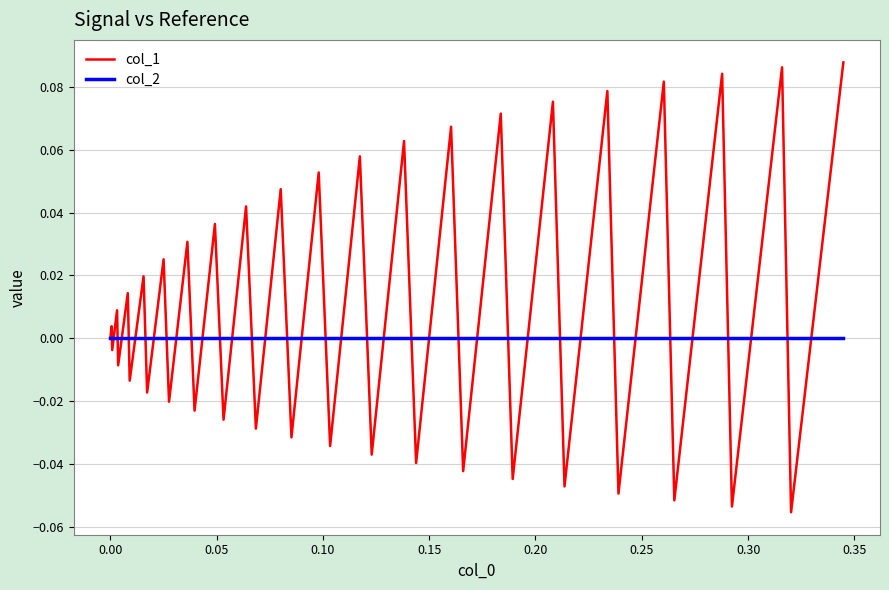

Rank the series by their average value, from highest to lowest.

col_1, col_2